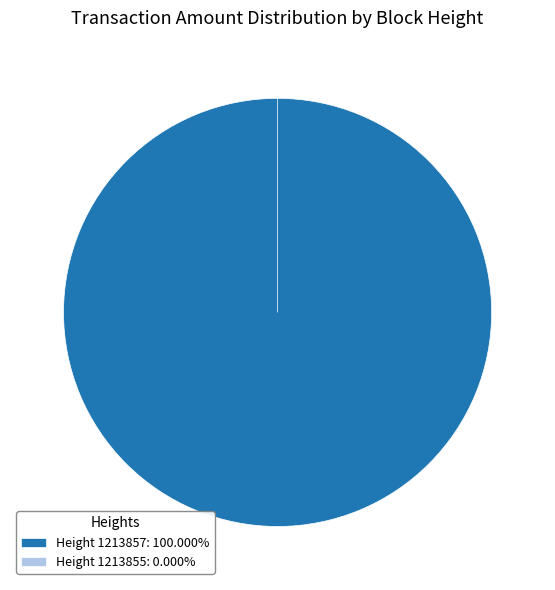

To the nearest percent, what portion does 1213857 represent?

100%